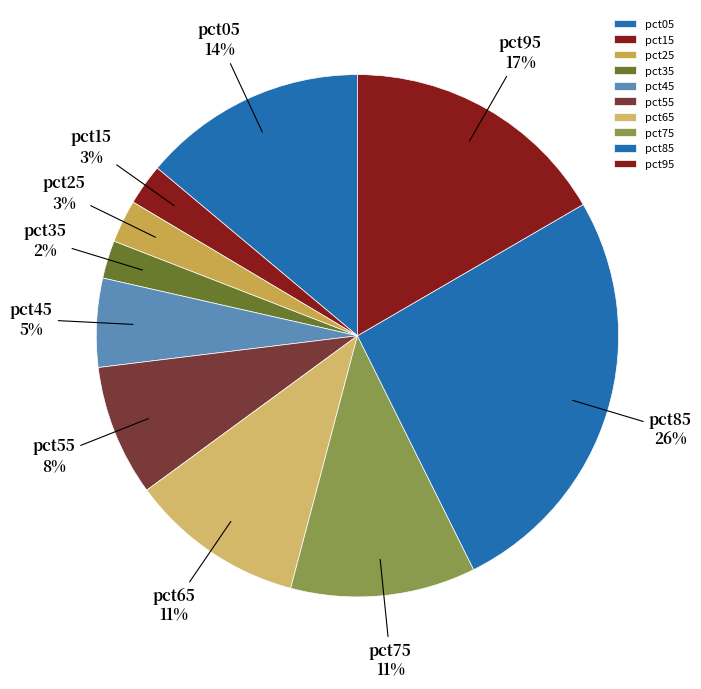

Between pct85 and pct05, which is larger?

pct85